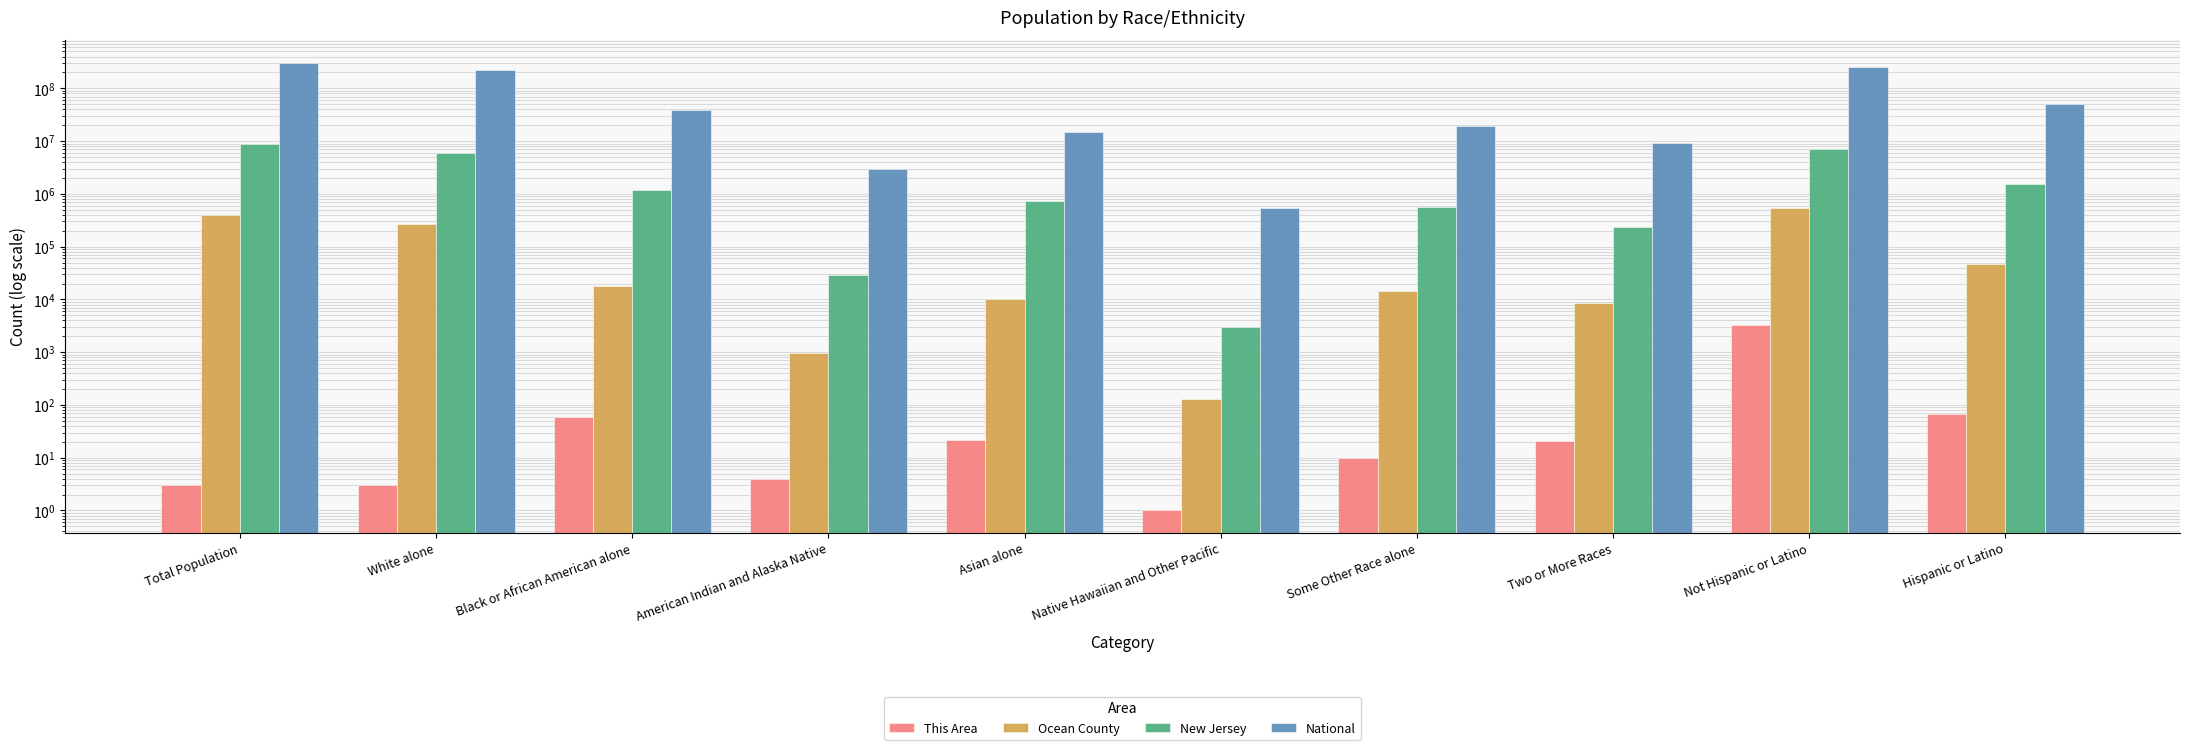

What is the total value across all series at American Indian and Alaska Native?

2962244